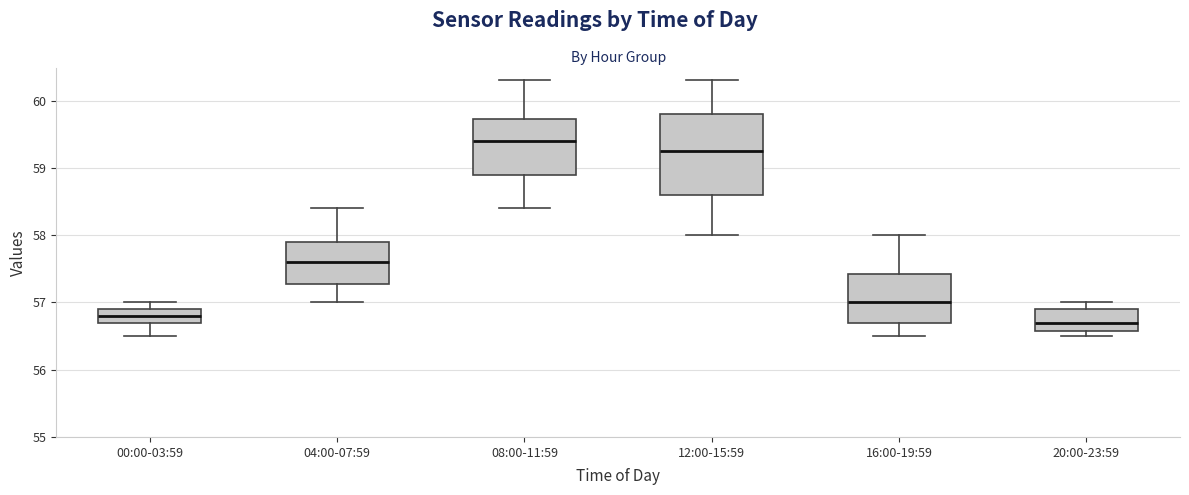

Which box is the tallest, from its lower edge to its upper edge?

12:00-15:59